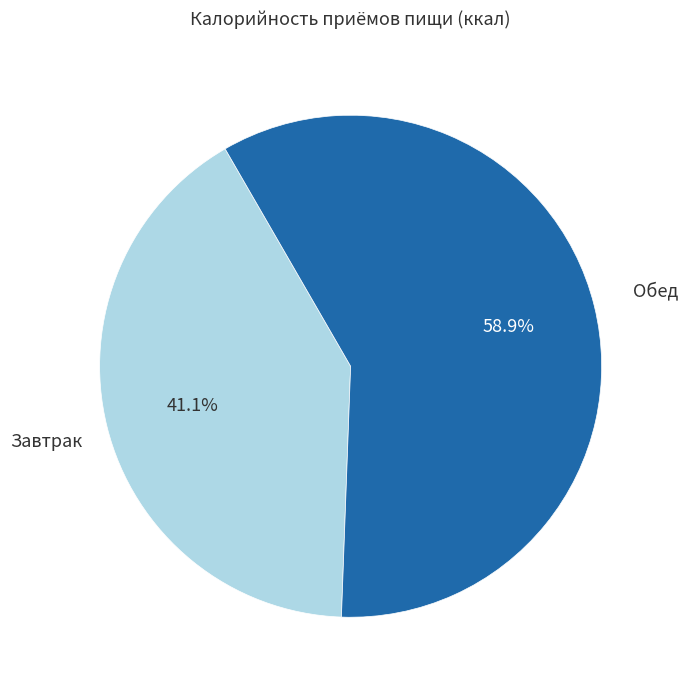

Is there a majority slice in this chart?

Yes